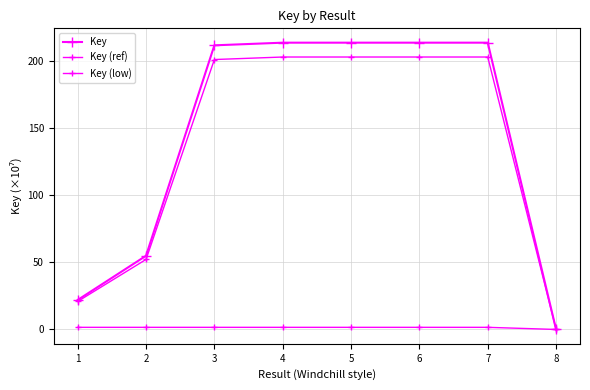

At how many categories does at least one series exceed 198?

5